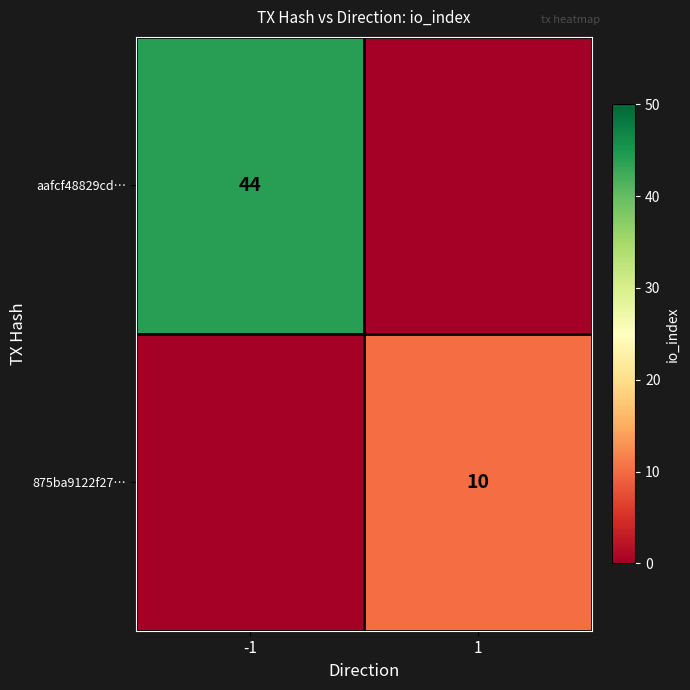

The aafcf48829cd… series shows 44 at -1. True or false?

True